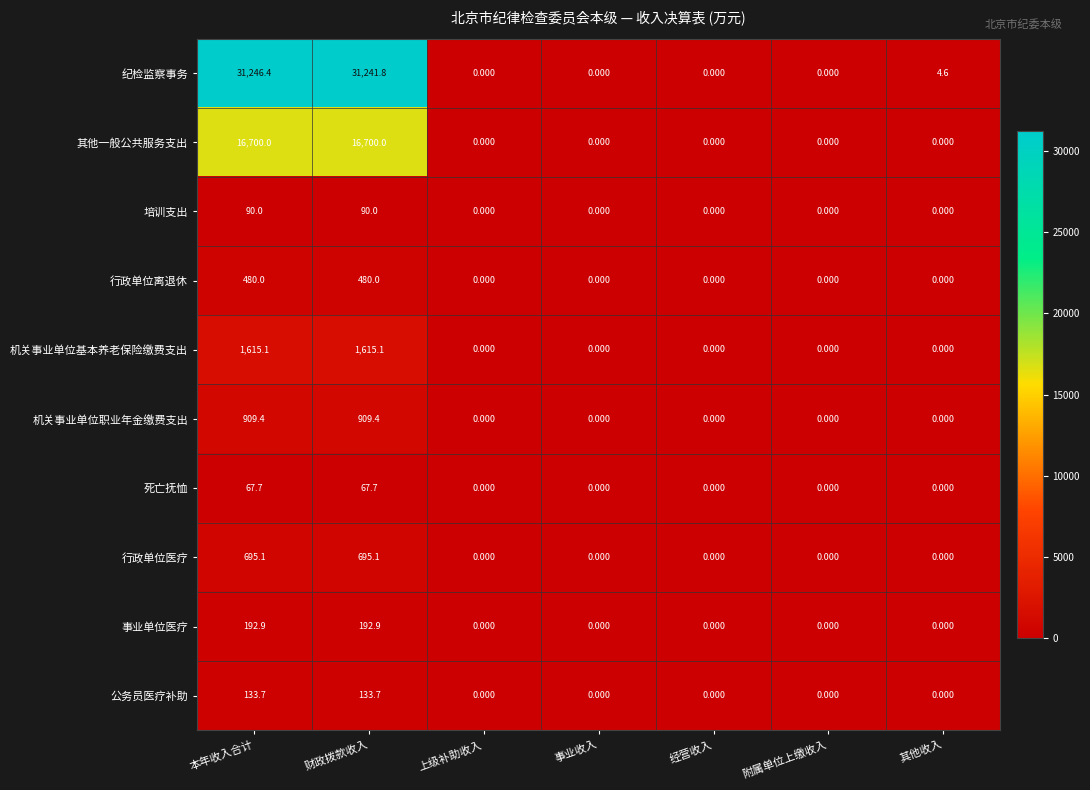

Which label corresponds to the largest value in the chart?

本年收入合计